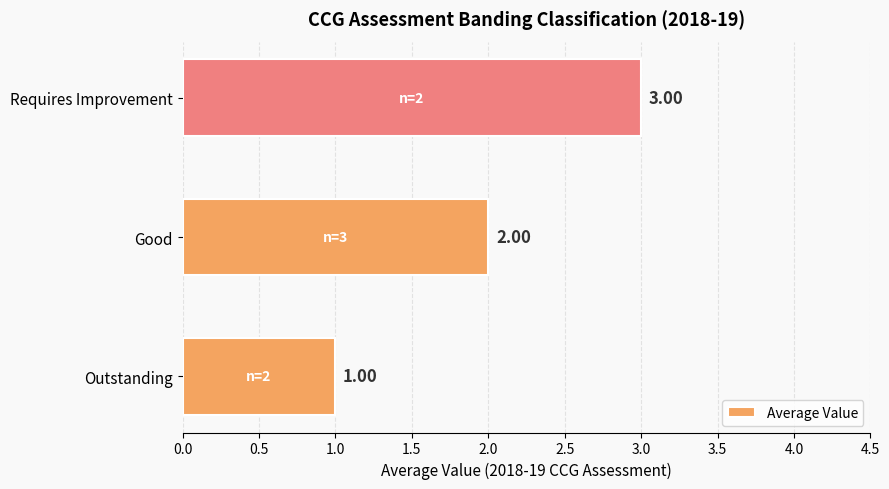

List the labels in order of value, smallest first.

Outstanding, Good, Requires Improvement